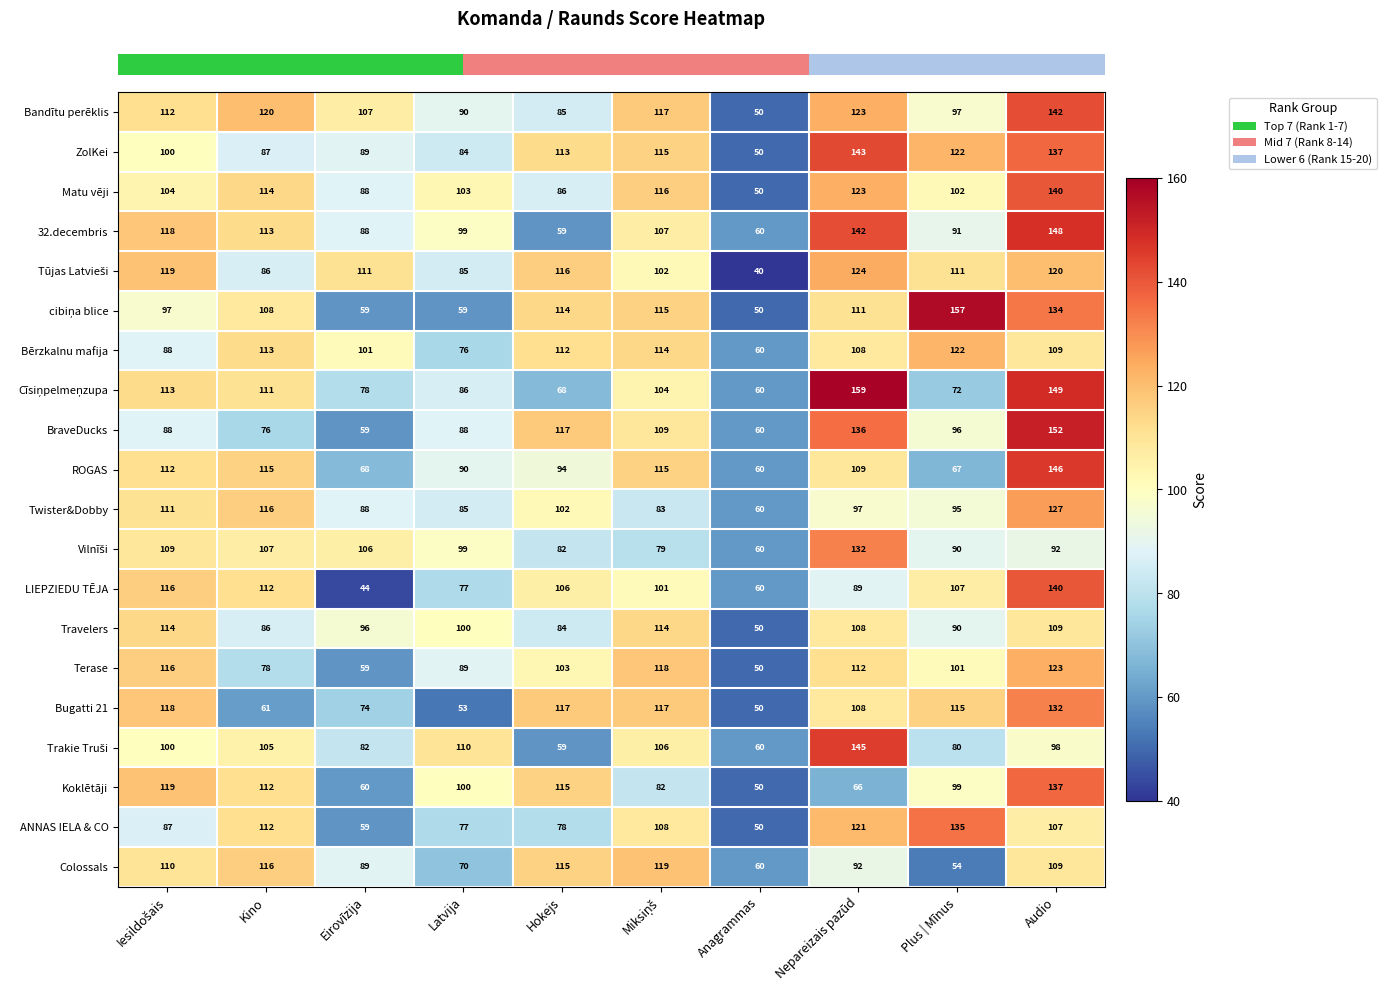

Which label corresponds to the smallest value in the chart?

Anagrammas